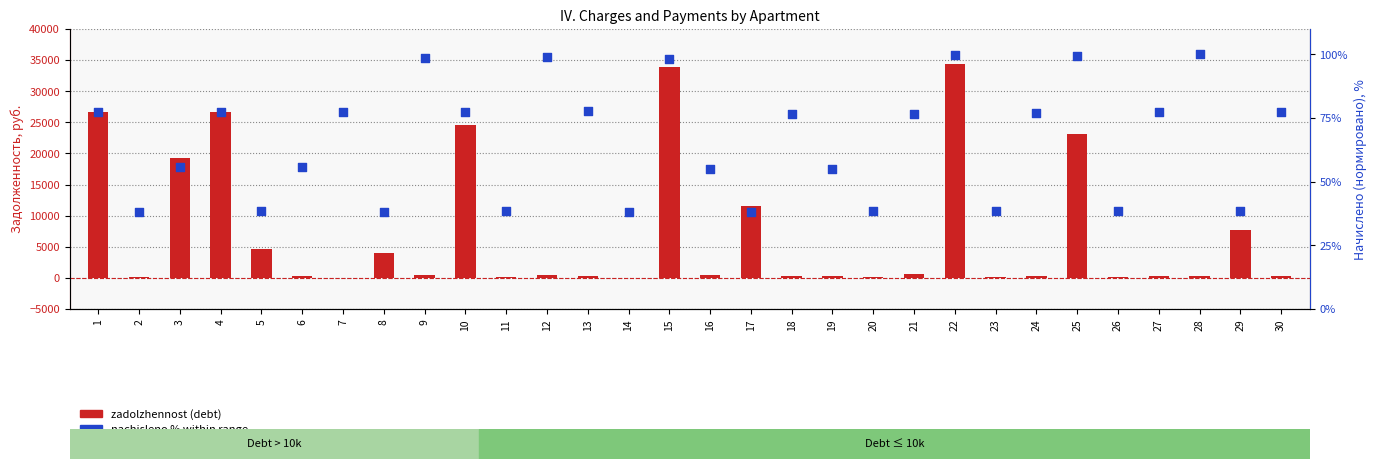

Is the value of zadolzhennost (debt) at 7 greater than the value of nachisleno % (charged) at 22?

No